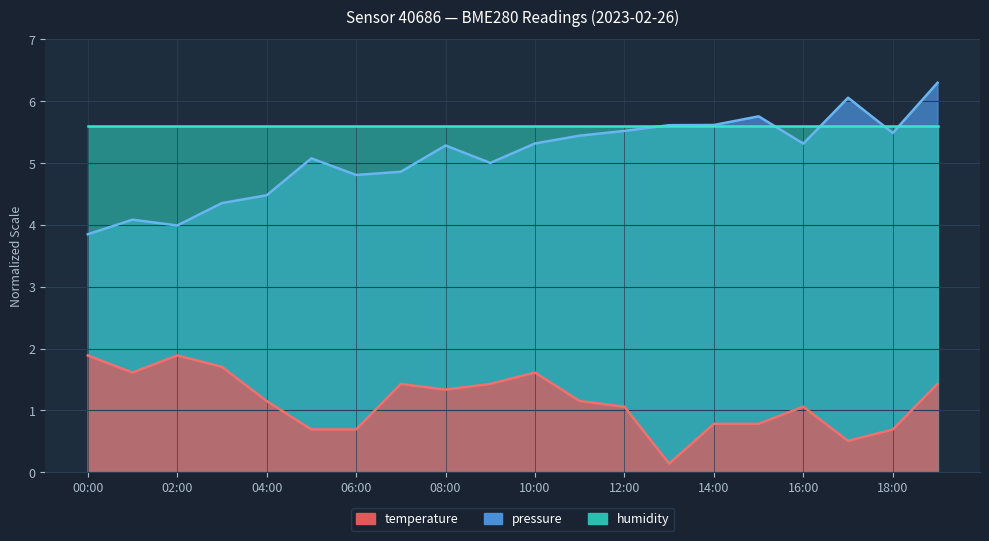

Where is temperature nearest to the value 1?

12:00